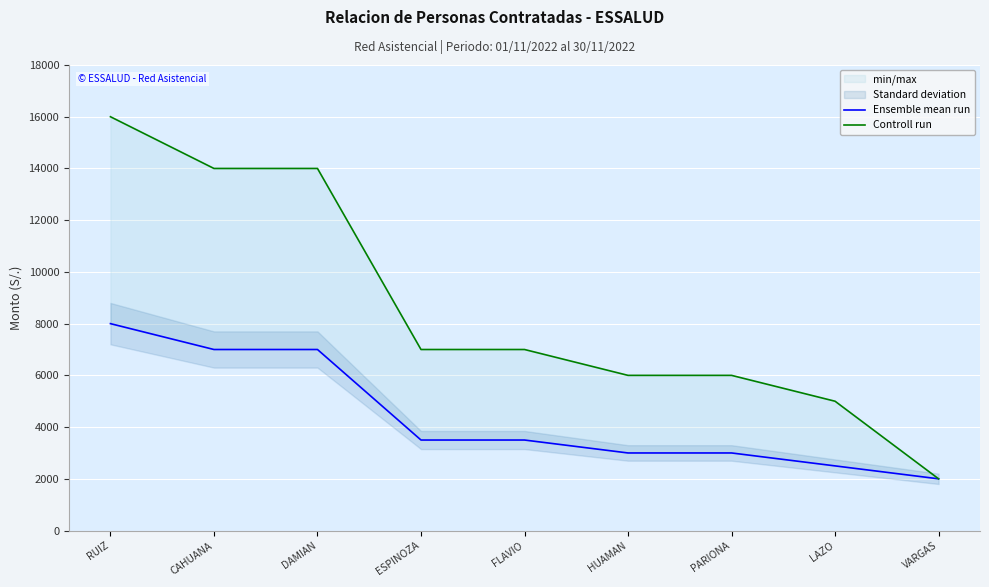

Which label corresponds to the largest value in the chart?

RUIZ